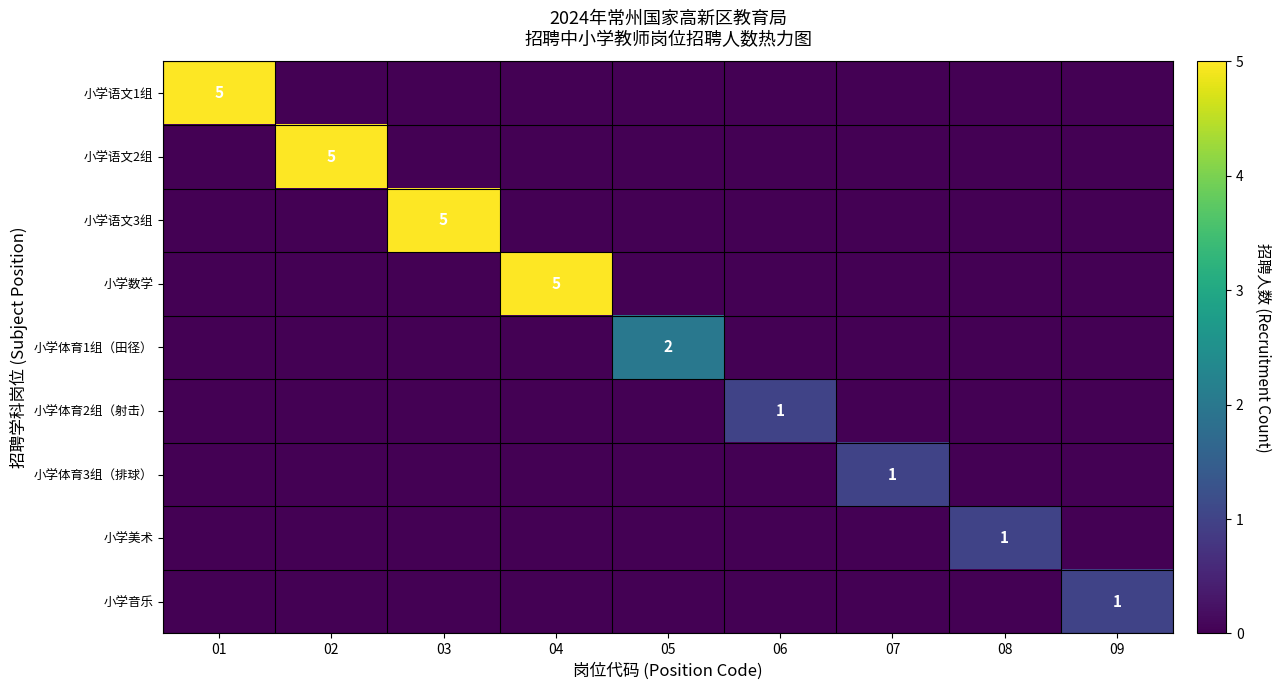

List the labels in order of 小学语文3组 value, smallest first.

01, 02, 04, 05, 06, 07, 08, 09, 03